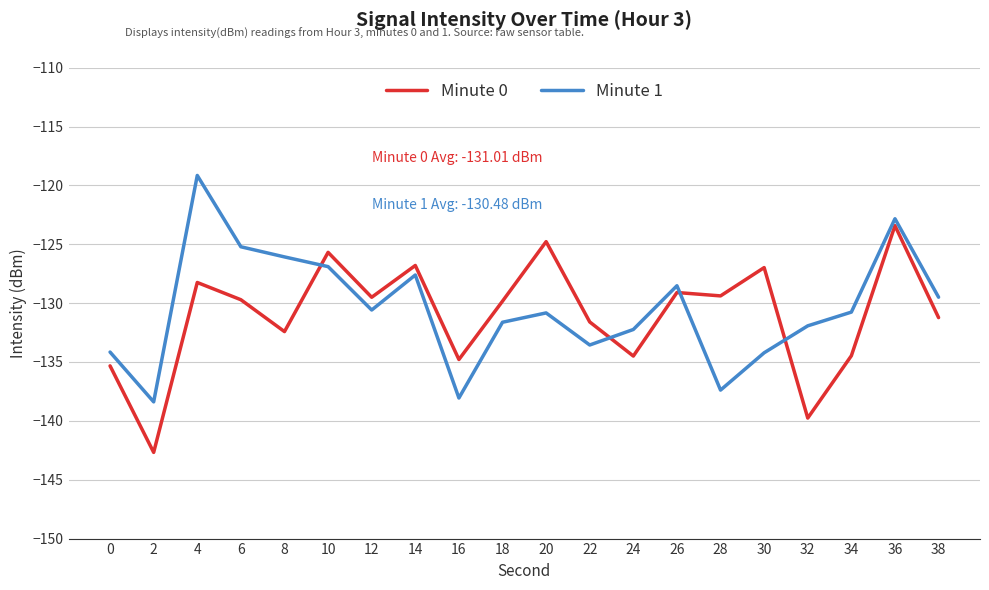

What is the maximum value shown in the chart?

-119.2